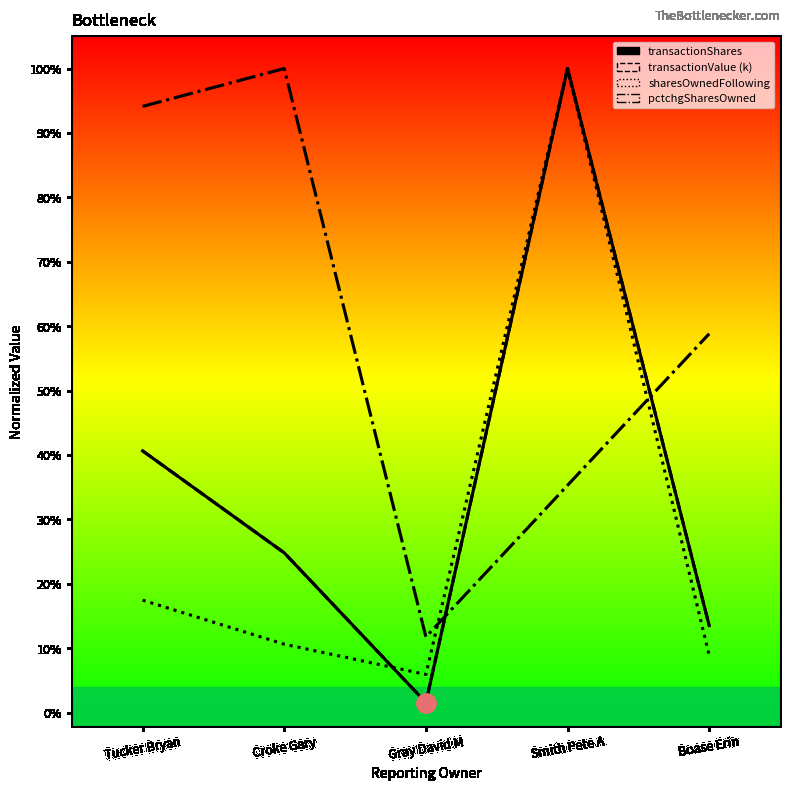

Reading right to left, list all the values displayed in this chart.

transactionShares: Boase Erin=0.1	Smith Pete A=1.0	Gray David M=0.0	Croke Gary=0.2	Tucker Bryan=0.4
transactionValue (k): Boase Erin=0.1	Smith Pete A=1.0	Gray David M=0.0	Croke Gary=0.2	Tucker Bryan=0.4
sharesOwnedFollowingTransaction: Boase Erin=0.1	Smith Pete A=1.0	Gray David M=0.1	Croke Gary=0.1	Tucker Bryan=0.2
pctchgSharesOwned: Boase Erin=0.6	Smith Pete A=0.4	Gray David M=0.1	Croke Gary=1.0	Tucker Bryan=0.9